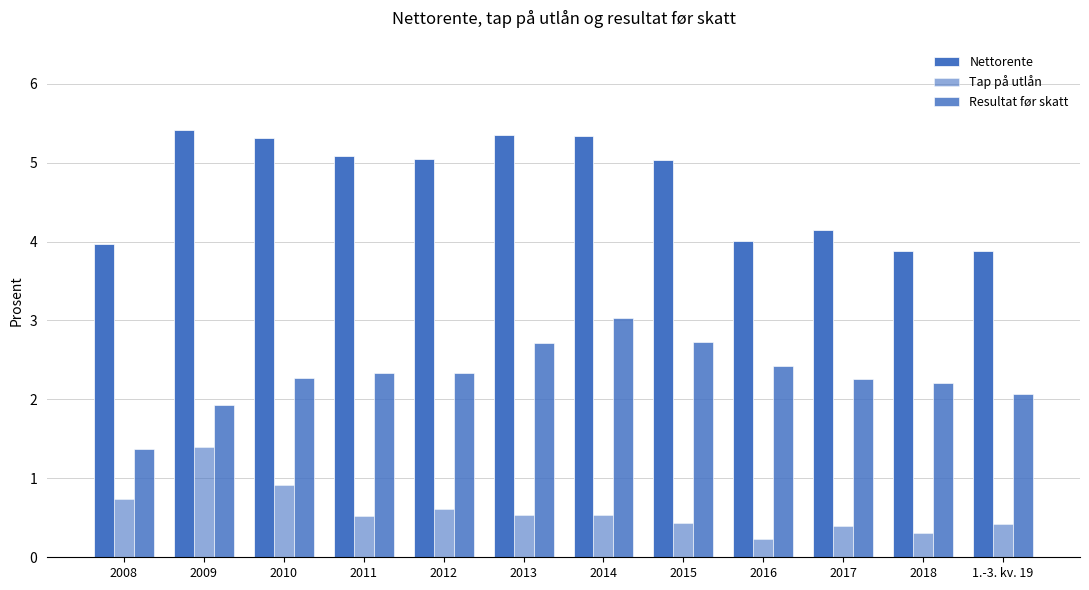

How many bars are there in total?

36